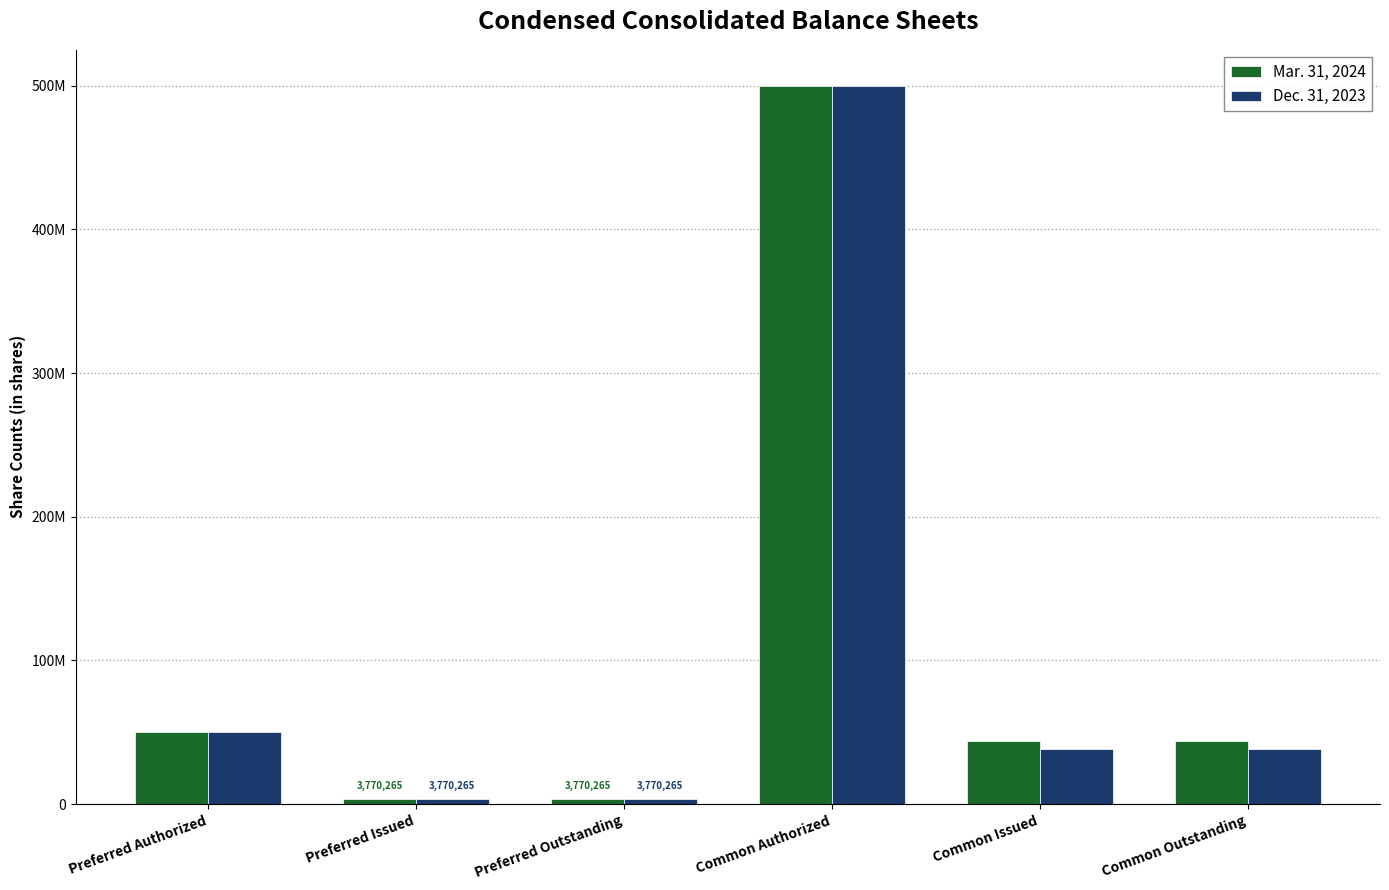

The value of Dec. 31, 2023 at Preferred Issued is 908637. True or false?

False